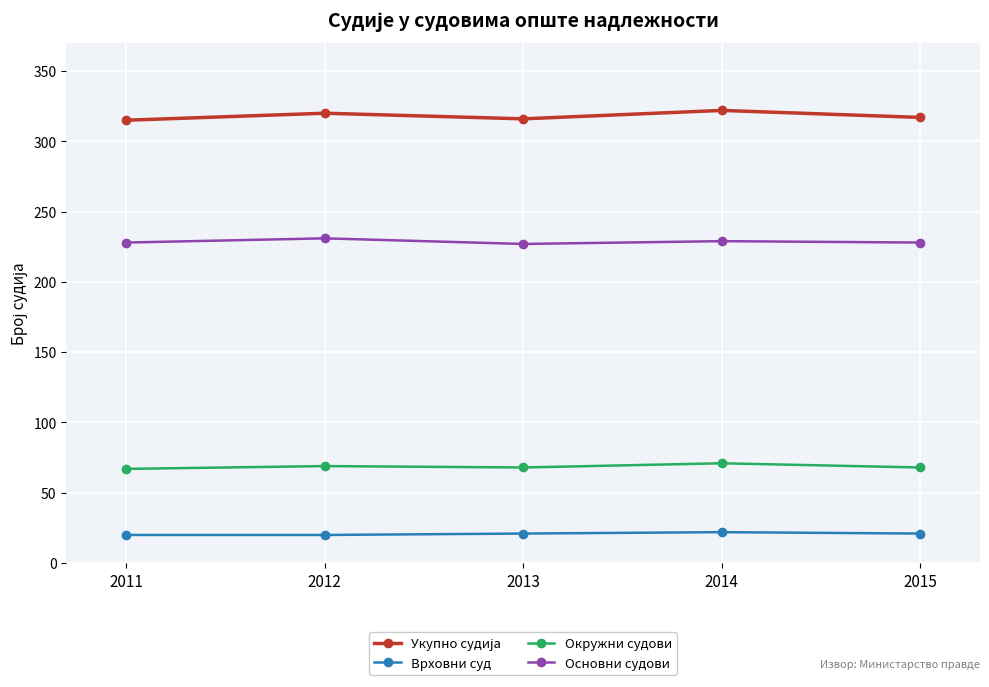

What is the spread (max minus min) of values at 2015?

296